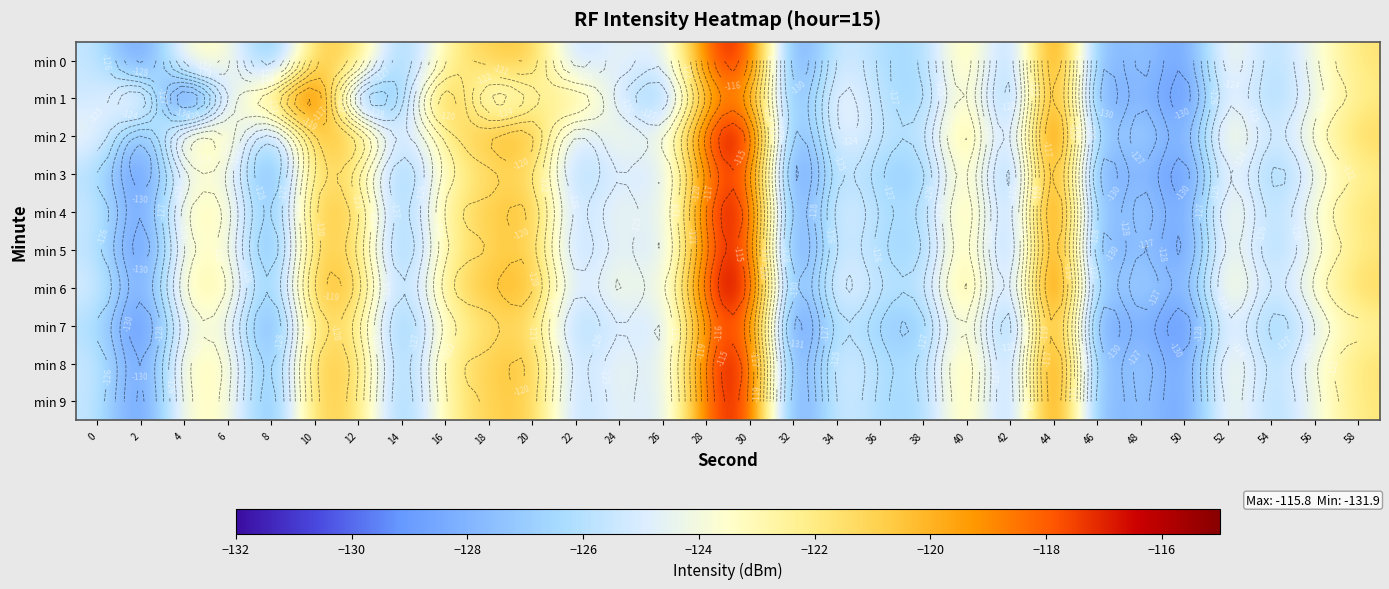

Is it true that min 8 equals -129.3 at 50?

True